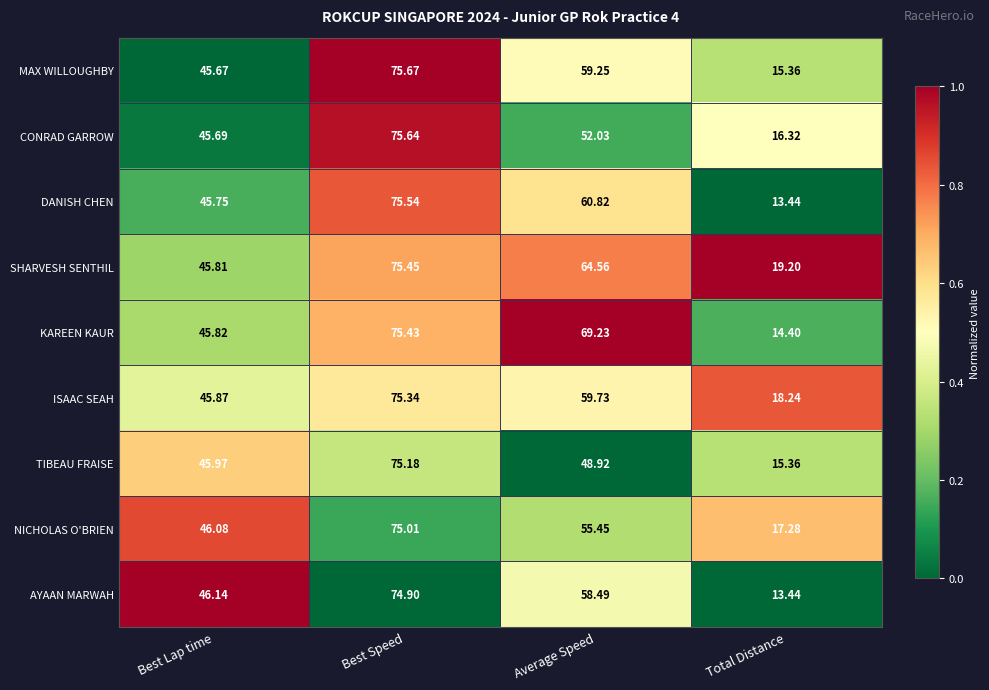

Is the value of NICHOLAS O'BRIEN at Best Lap time greater than the value of AYAAN MARWAH at Best Lap time?

No